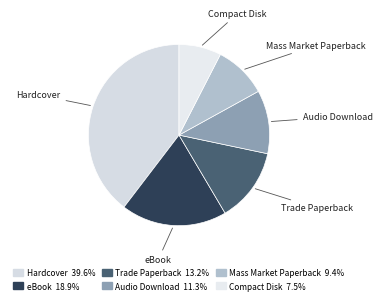

Does Audio Download represent more than half of the total?

No